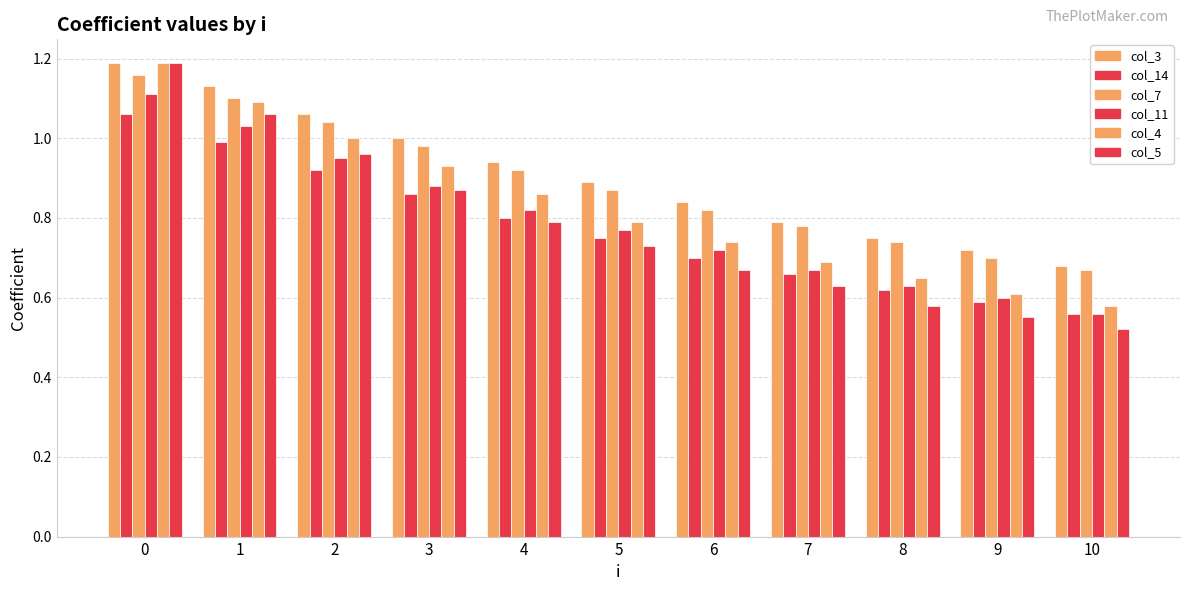

How many groups of bars are there?

11